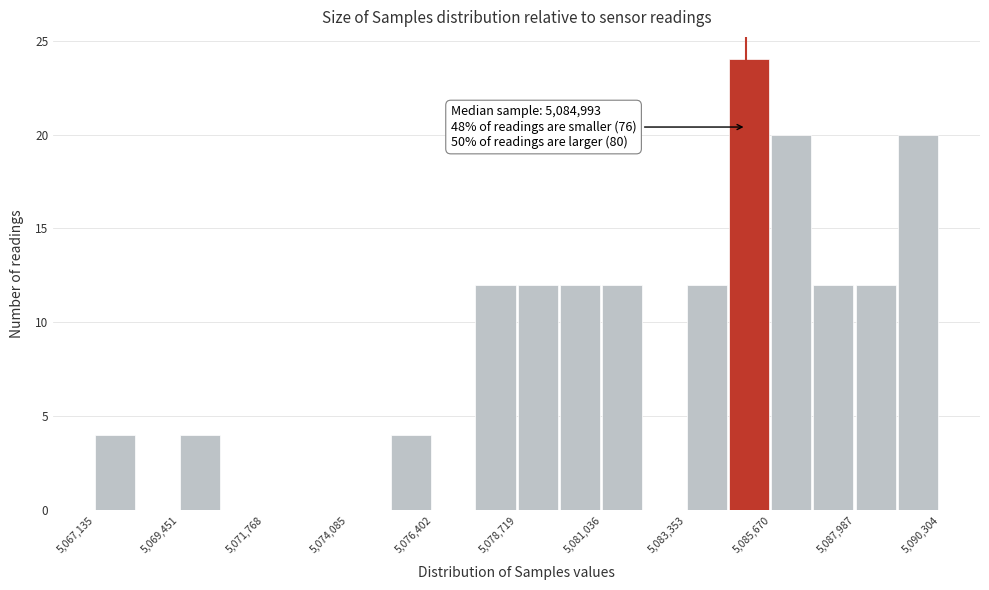

Around what value on the x-axis is the tallest bar? Give the approximate position of its centre, as read against the axis.

5085000